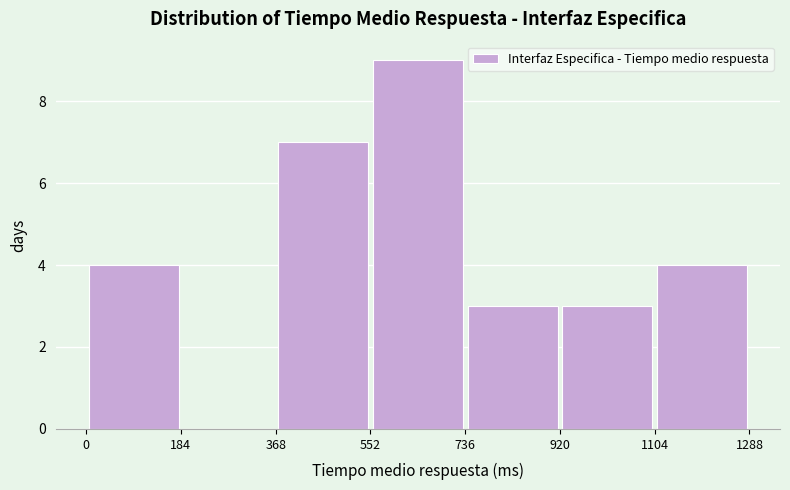

Over which range of the x-axis is the bar tallest?

552 to 736